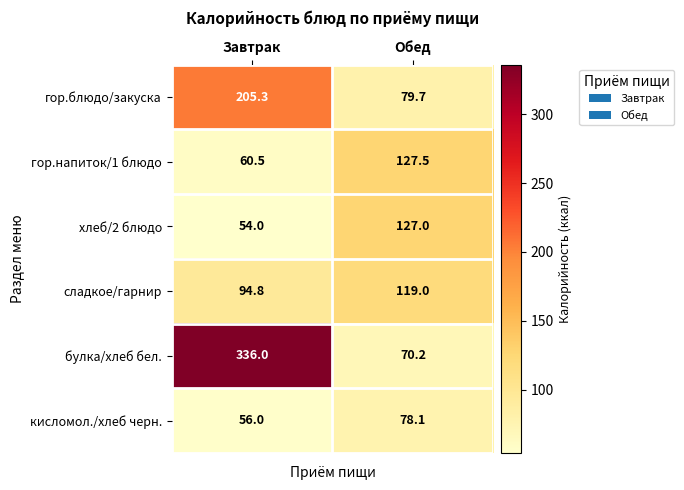

What is the average value of the сладкое/гарнир series?

106.9